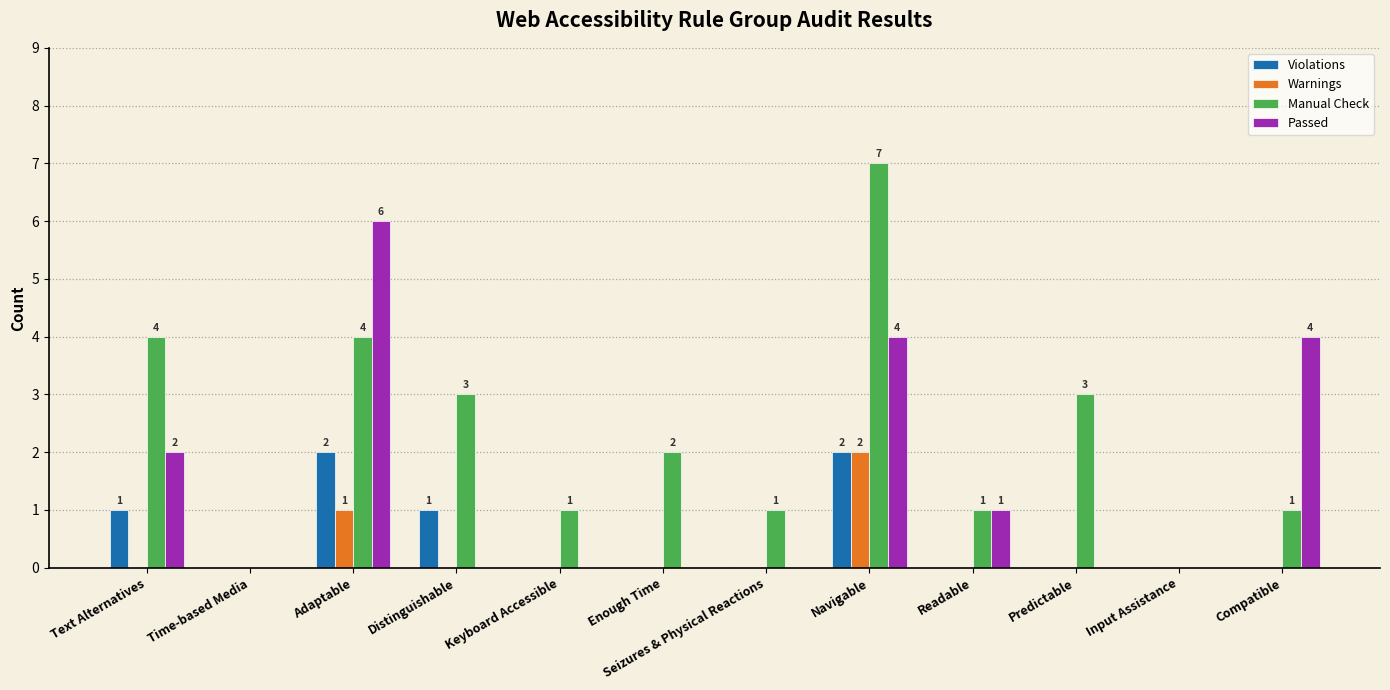

Which series changed the most between Distinguishable and Input Assistance?

Manual Check